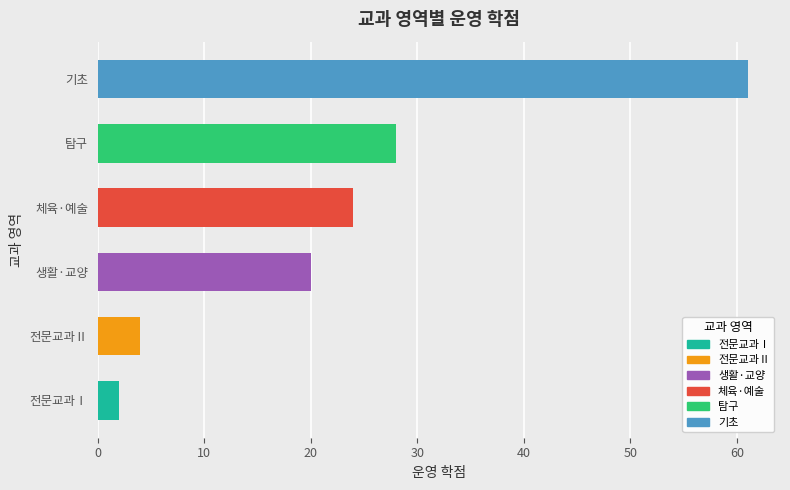

True or false: the data shows 24 at 기초.

False